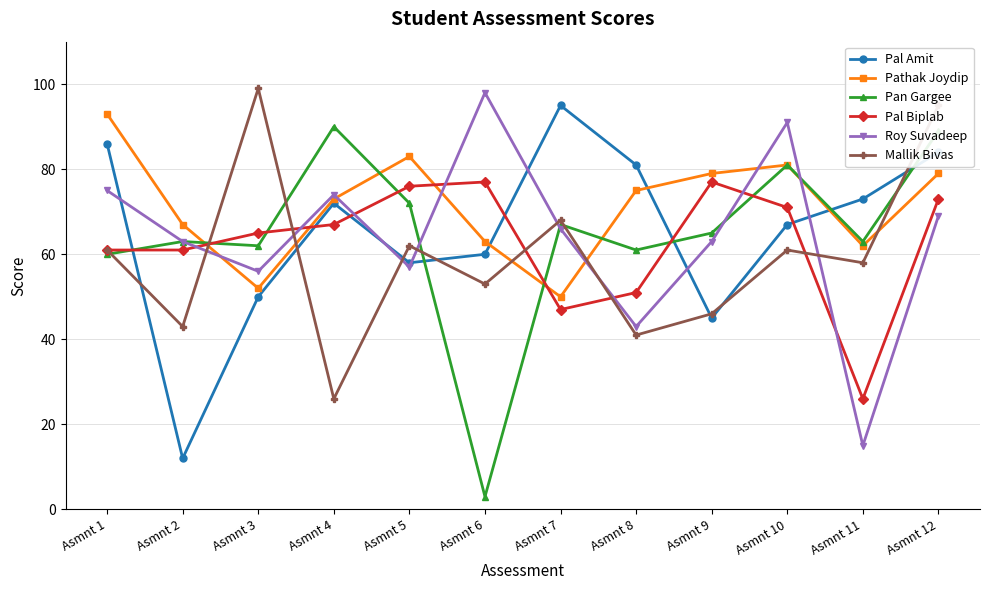

What is the highest value of the Pathak Joydip series?

93